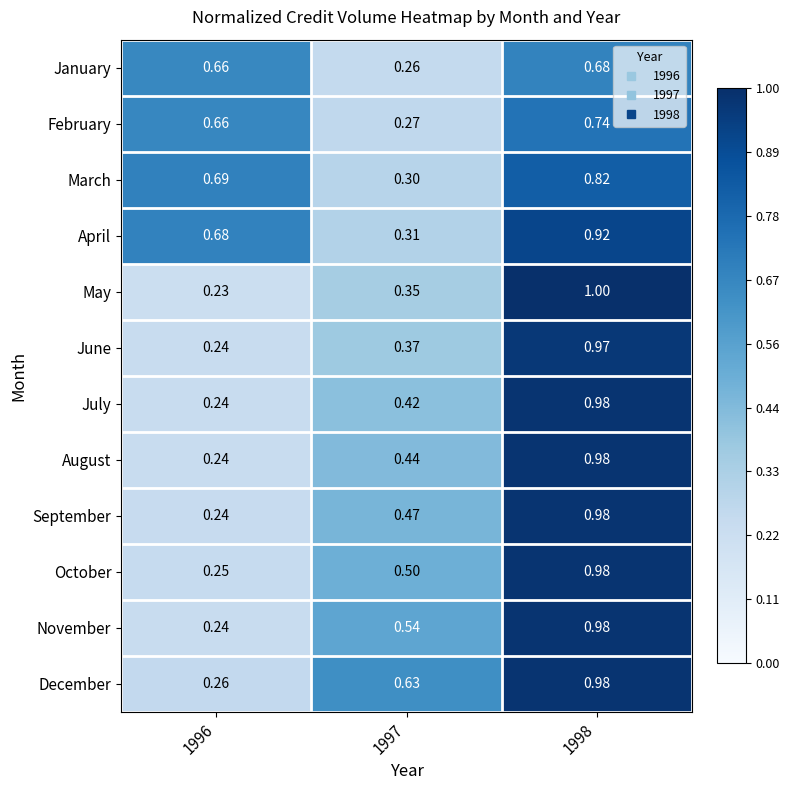

Is the value of September at 1996 greater than the value of November at 1997?

No